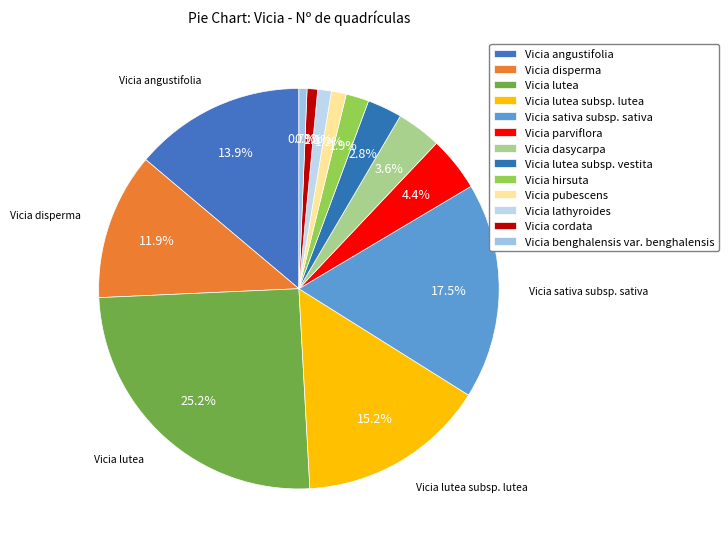

How many segments does this pie chart have?

13